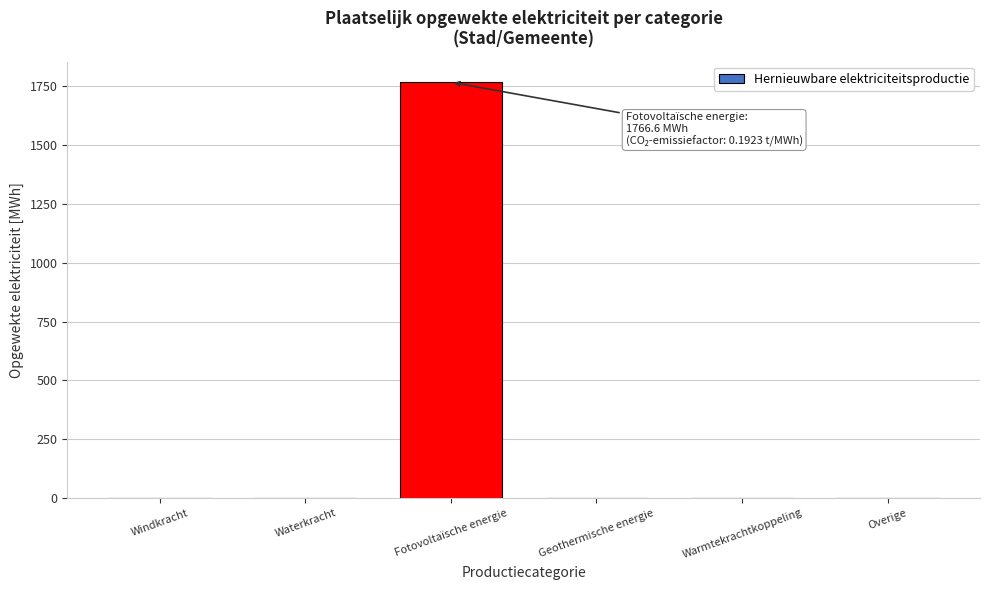

Reading left to right, list all the values displayed in this chart.

Windkracht=0.0	Waterkracht=0.0	Fotovoltaïsche energie=1766.6	Geothermische energie=0.0	Warmtekrachtkoppeling=0.0	Overige=0.0